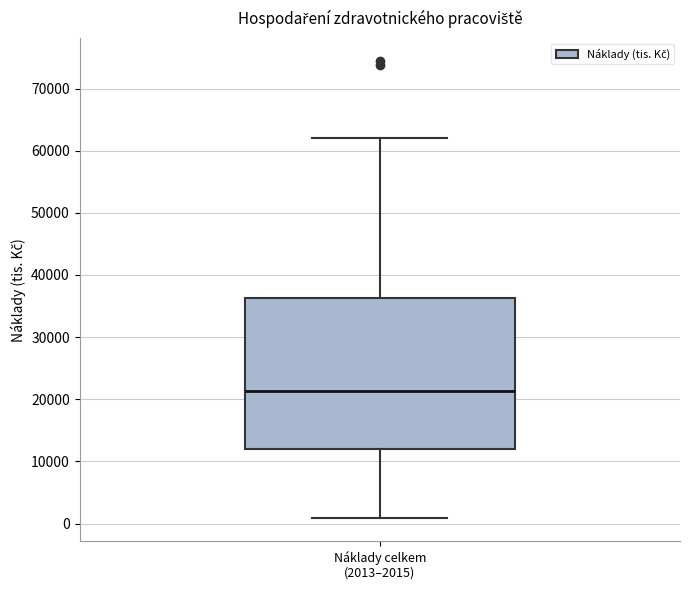

Where is the upper edge of the box for Náklady celkem (2013–2015) on the y-axis? The values are not printed on the chart, so give them approximately, as read against the axis.

36000